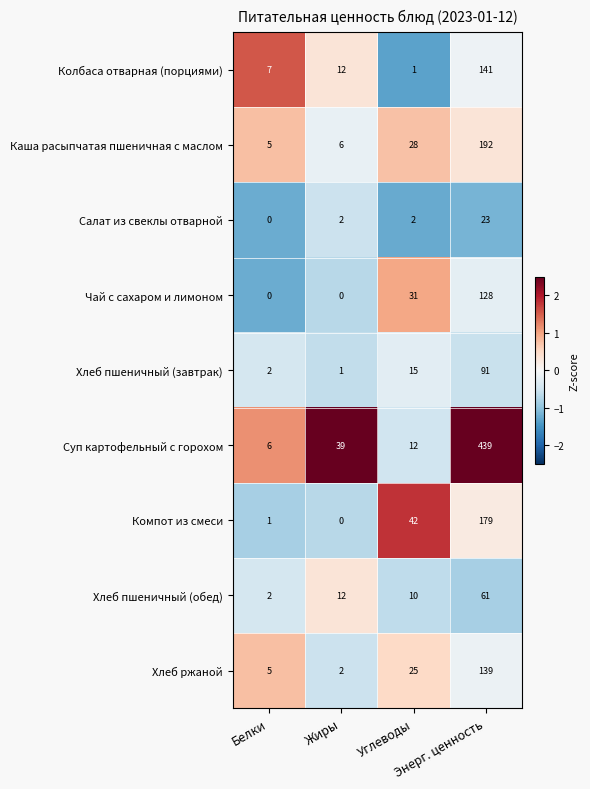

At which category is the sum across all series the highest?

Энерг. ценность